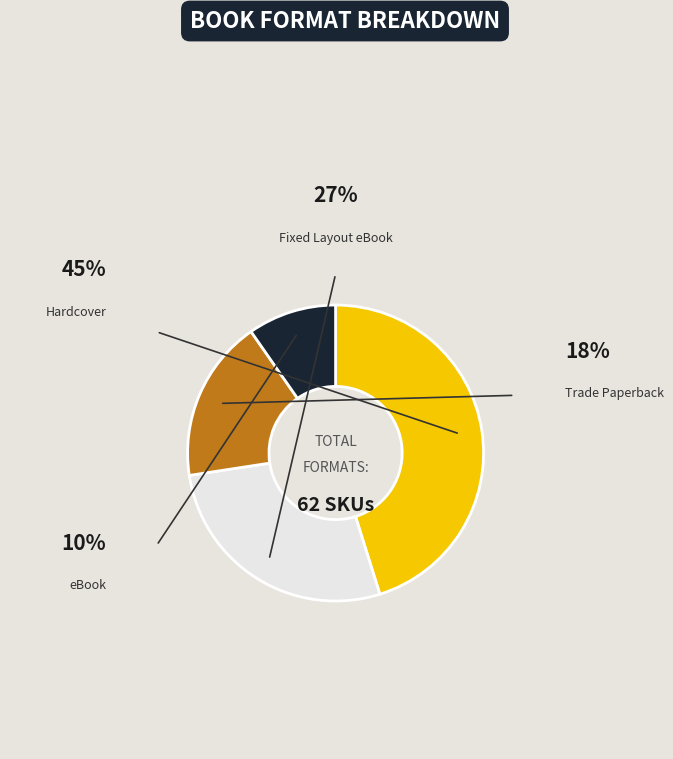

Is there any slice that represents more than half of the pie?

No